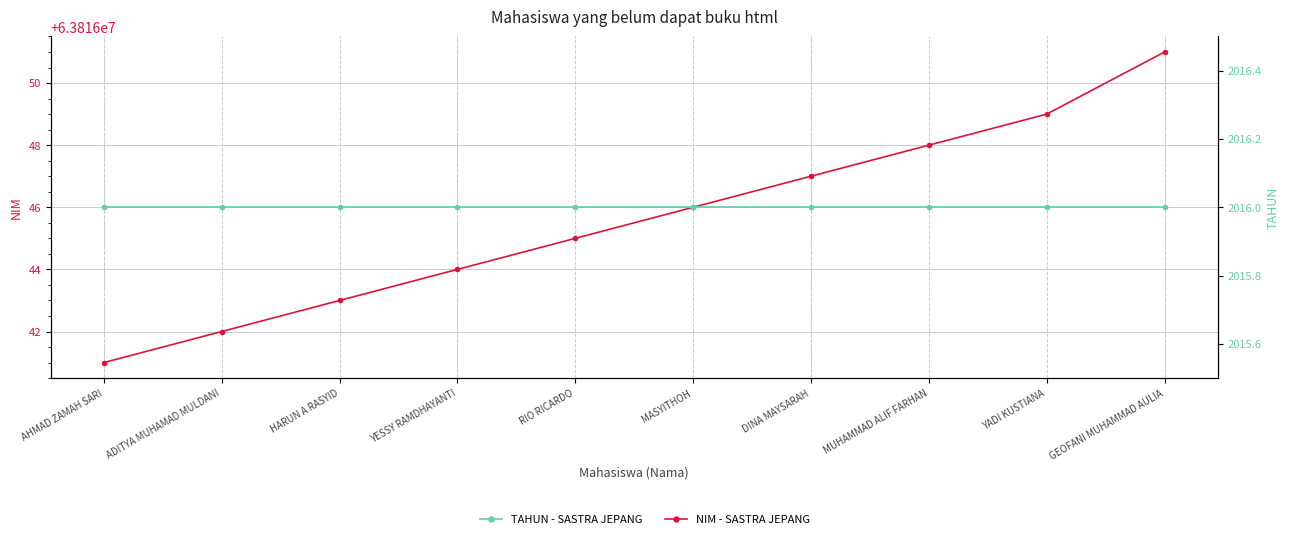

True or false: NIM - SASTRA JEPANG and TAHUN - SASTRA JEPANG intersect in this chart.

False